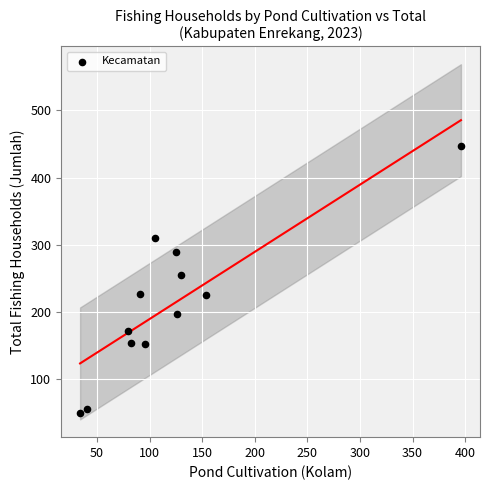

What Y value in the scatter plot is closest to 248?

255